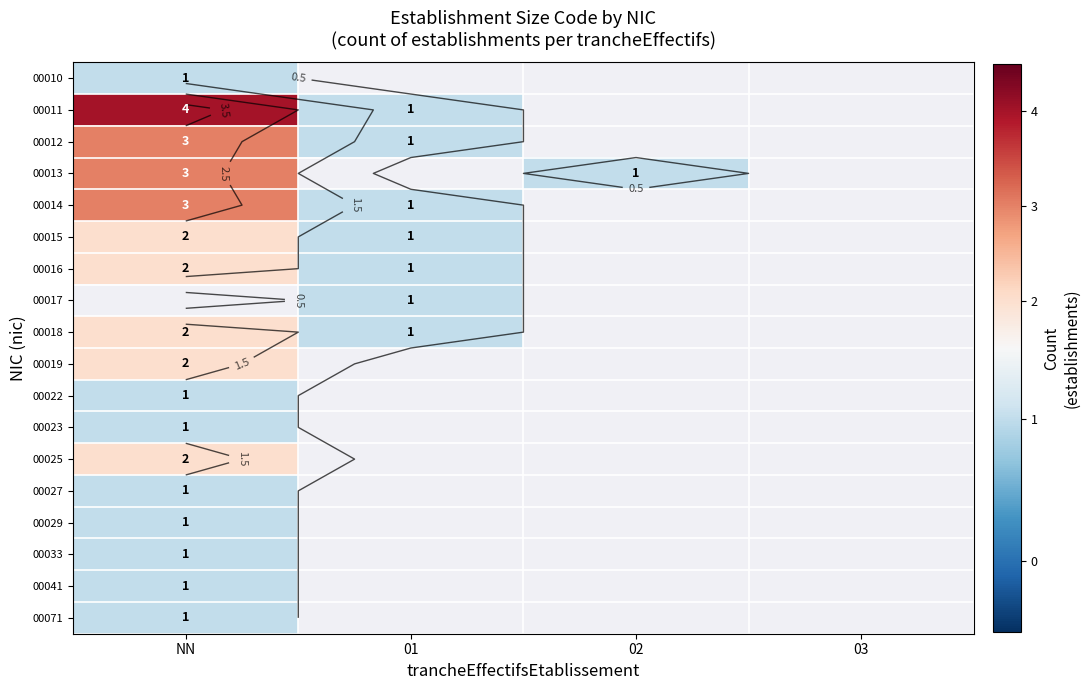

At which category does the chart reach its peak across all series?

NN